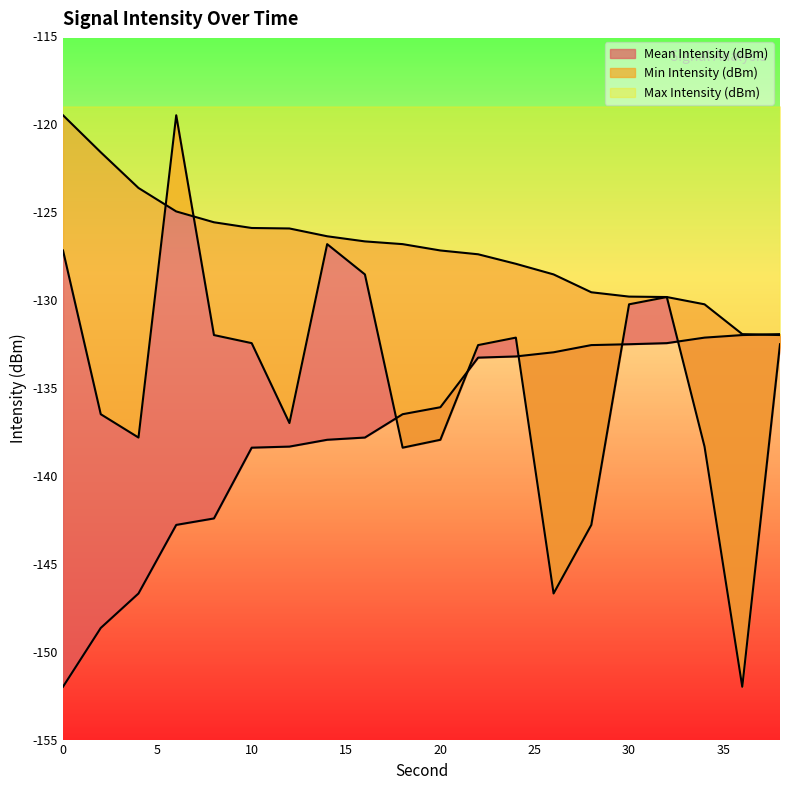

At which category is the sum across all series the highest?

6